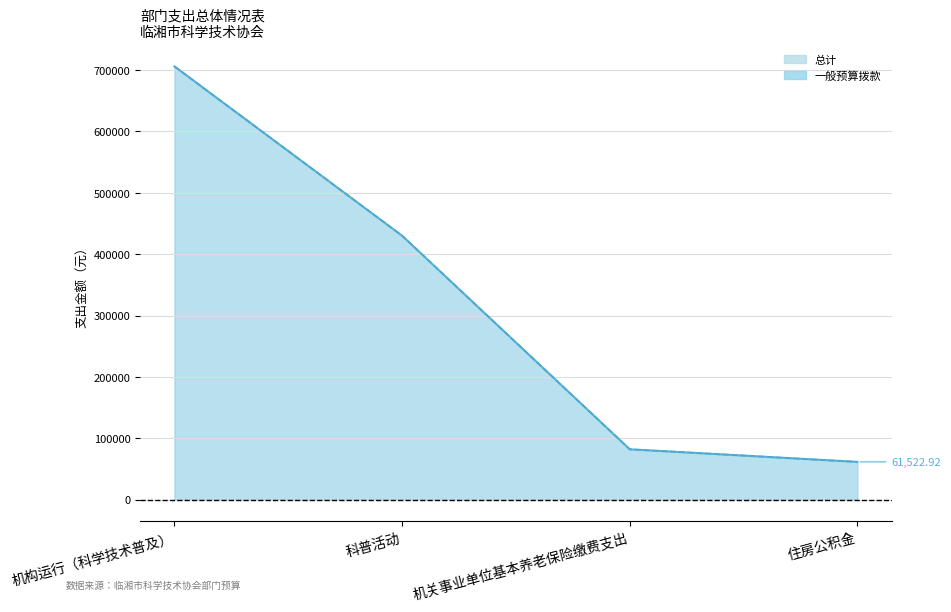

What is the value of the 一般预算拨款_line point at the 1st from the left?

705845.9